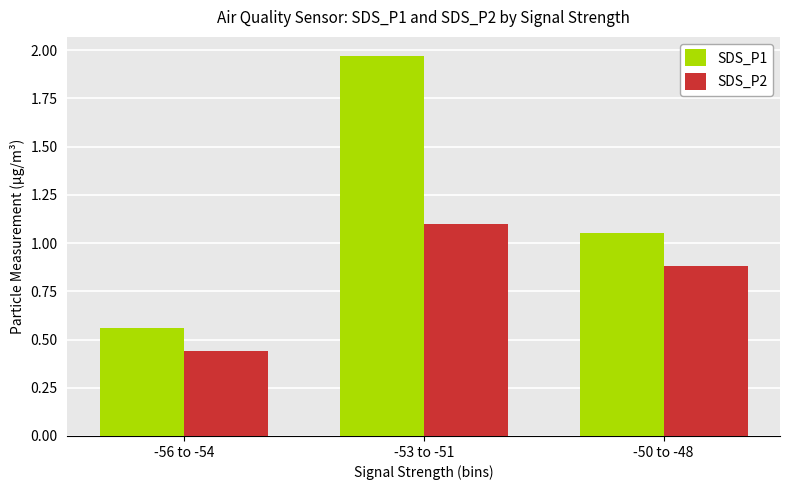

What is the difference between the SDS_P1 values at -56 to -54 and -50 to -48?

0.5